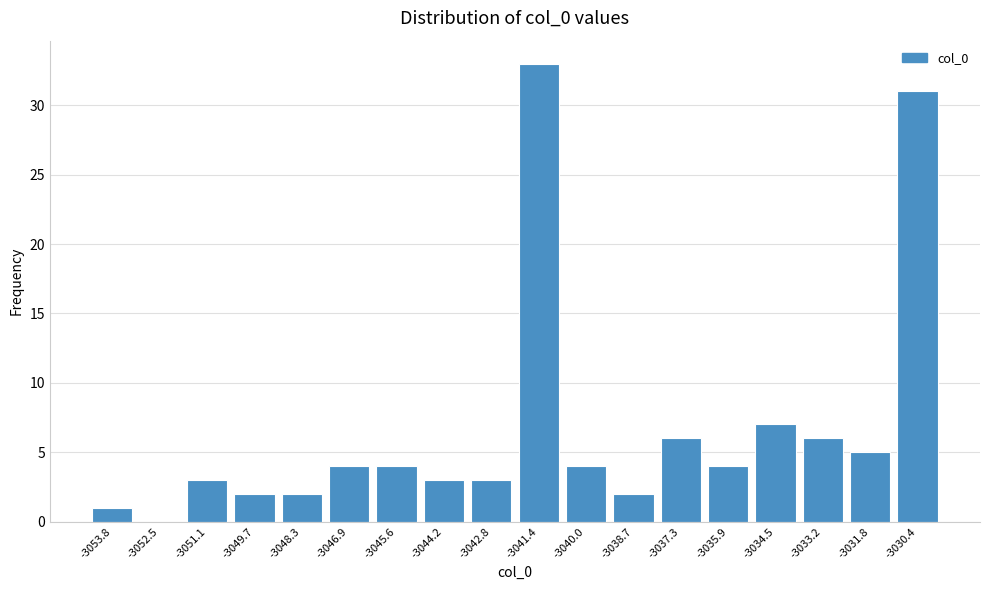

Reading left to right, what are all the values shown in this chart?

-3053.8=1	-3052.5=0	-3051.1=3	-3049.7=2	-3048.3=2	-3046.9=4	-3045.6=4	-3044.2=3	-3042.8=3	-3041.4=33	-3040.0=4	-3038.7=2	-3037.3=6	-3035.9=4	-3034.5=7	-3033.2=6	-3031.8=5	-3030.4=31